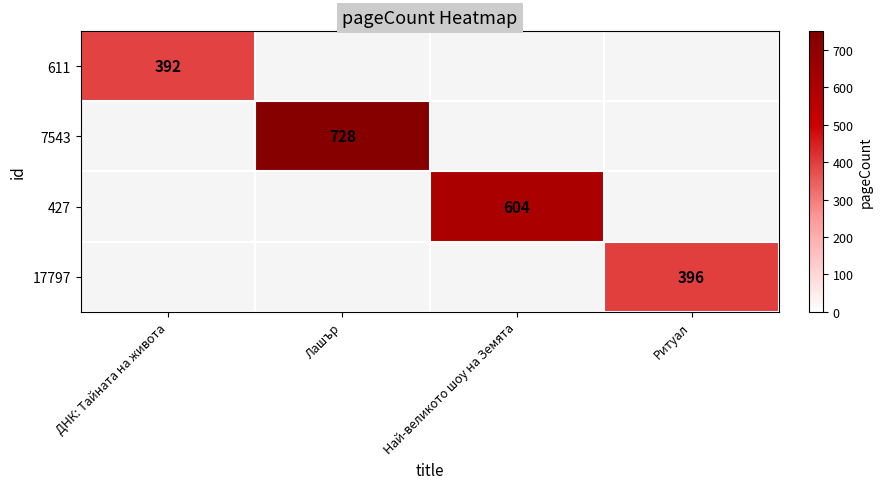

What is the greatest value displayed?

728.0